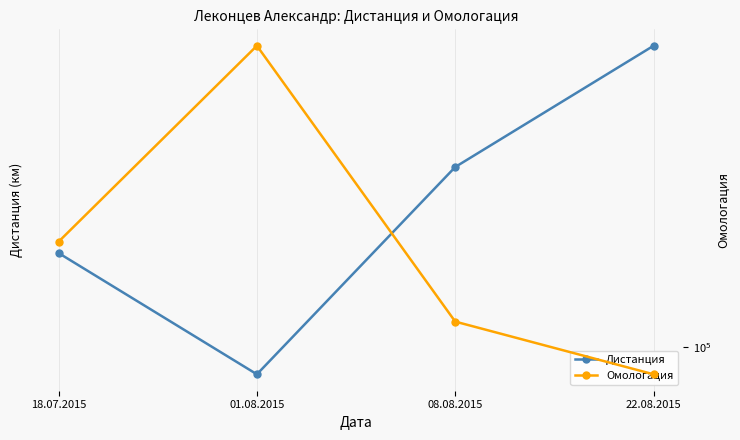

How many values in the Омологация series exceed 172758?

1